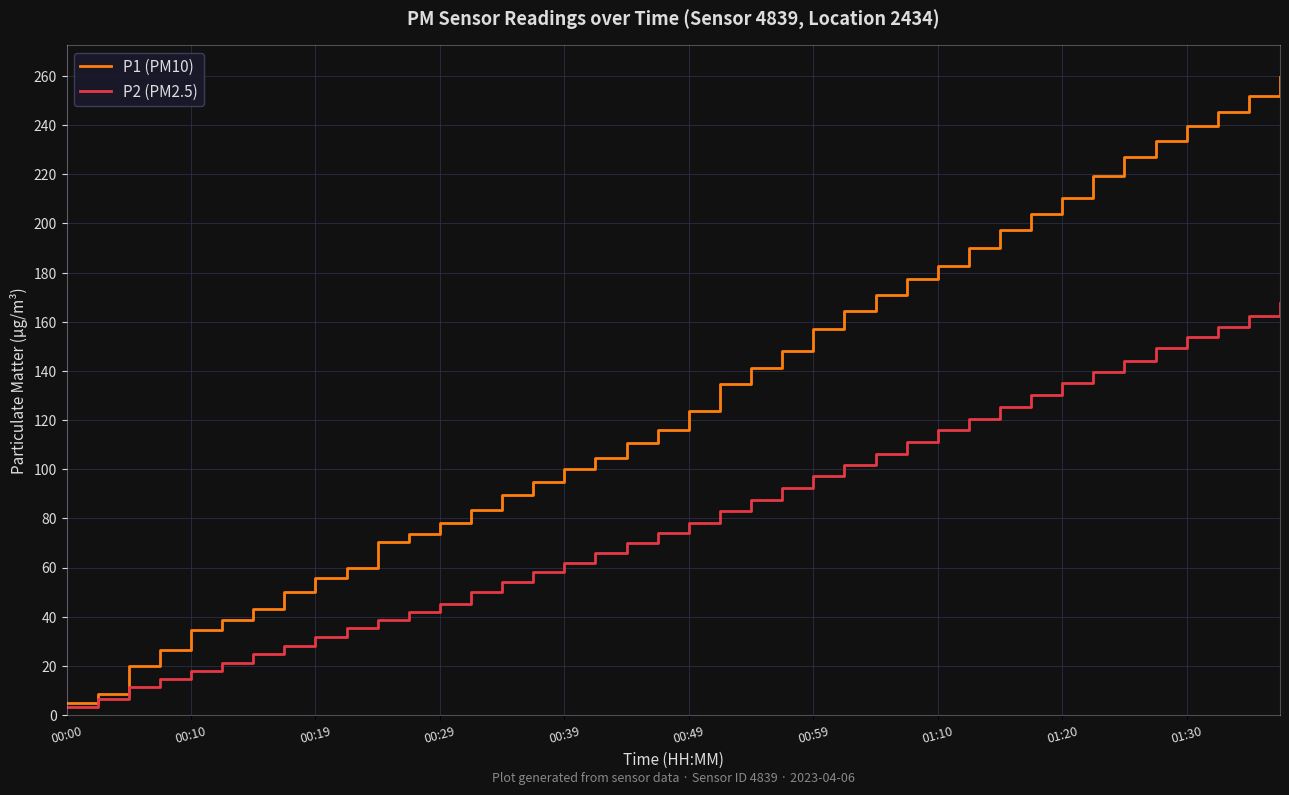

What is the maximum value for P2 (PM2.5)?

167.6